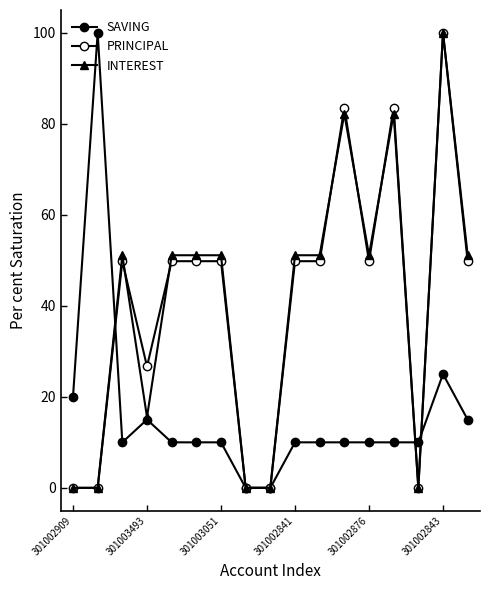

Where is SAVING nearest to the value 50?

301002843